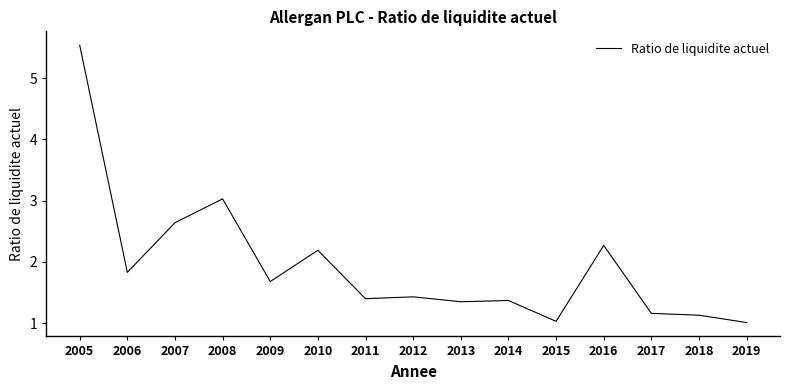

What is the difference between the maximum and minimum values?

4.5